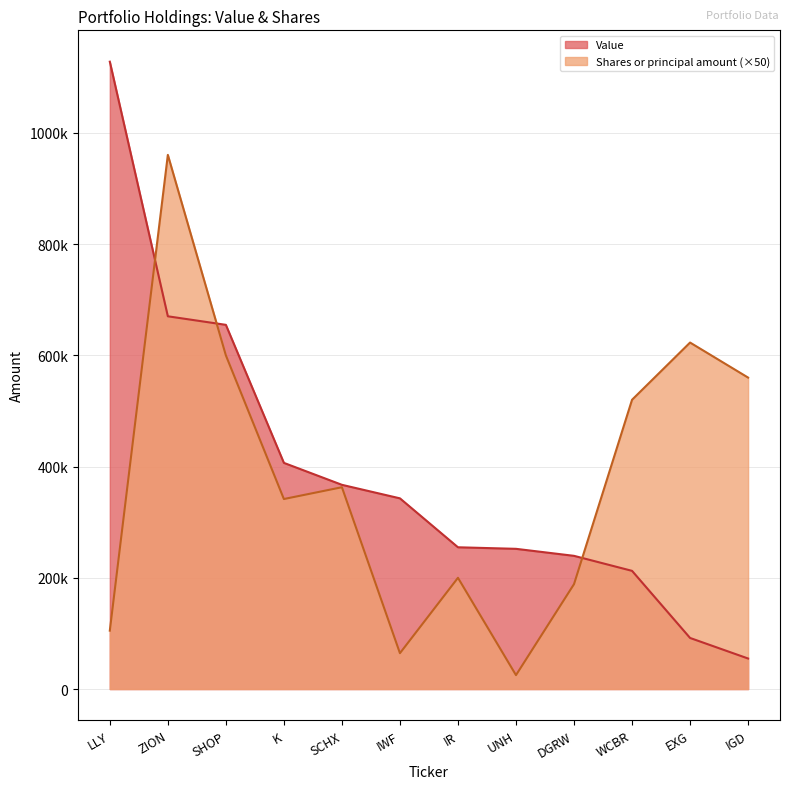

Where is Shares or principal amount nearest to the value 492725?

WCBR